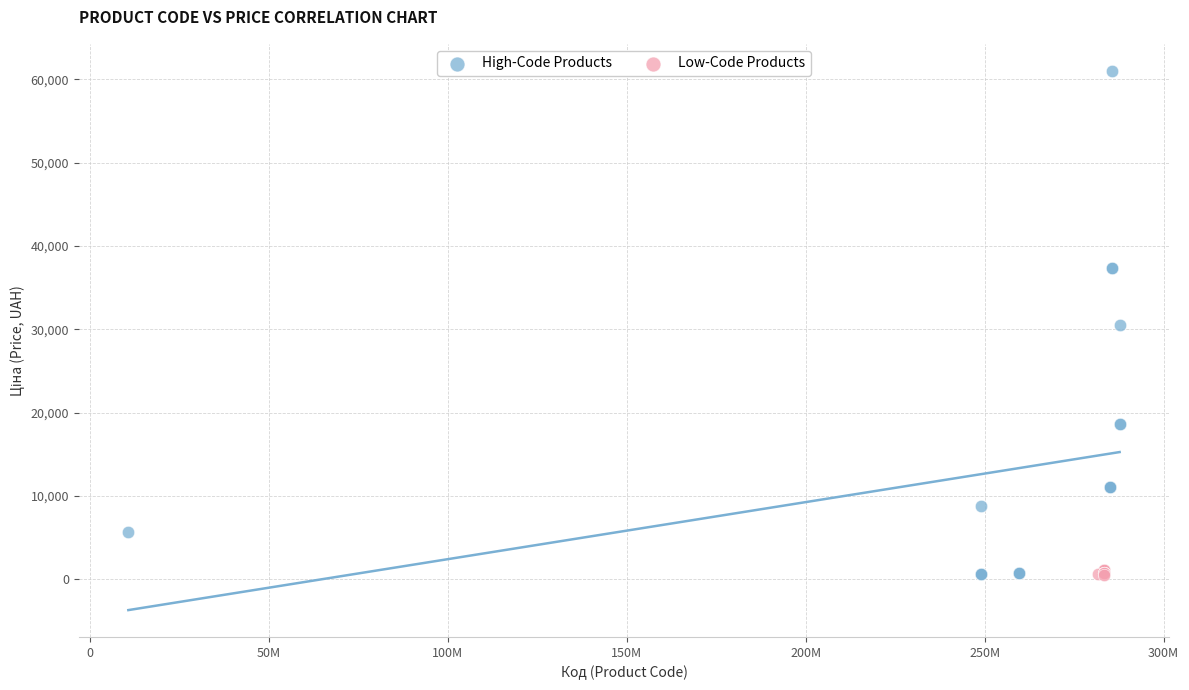

Which series has the widest spread of Y values?

High-Code Products